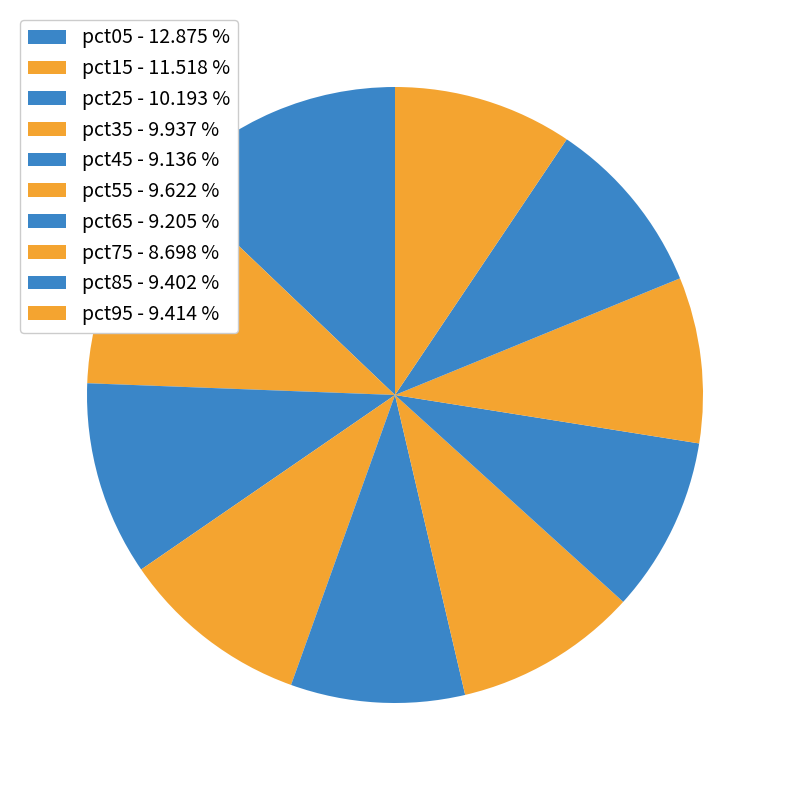

How many slices are in this pie chart?

10